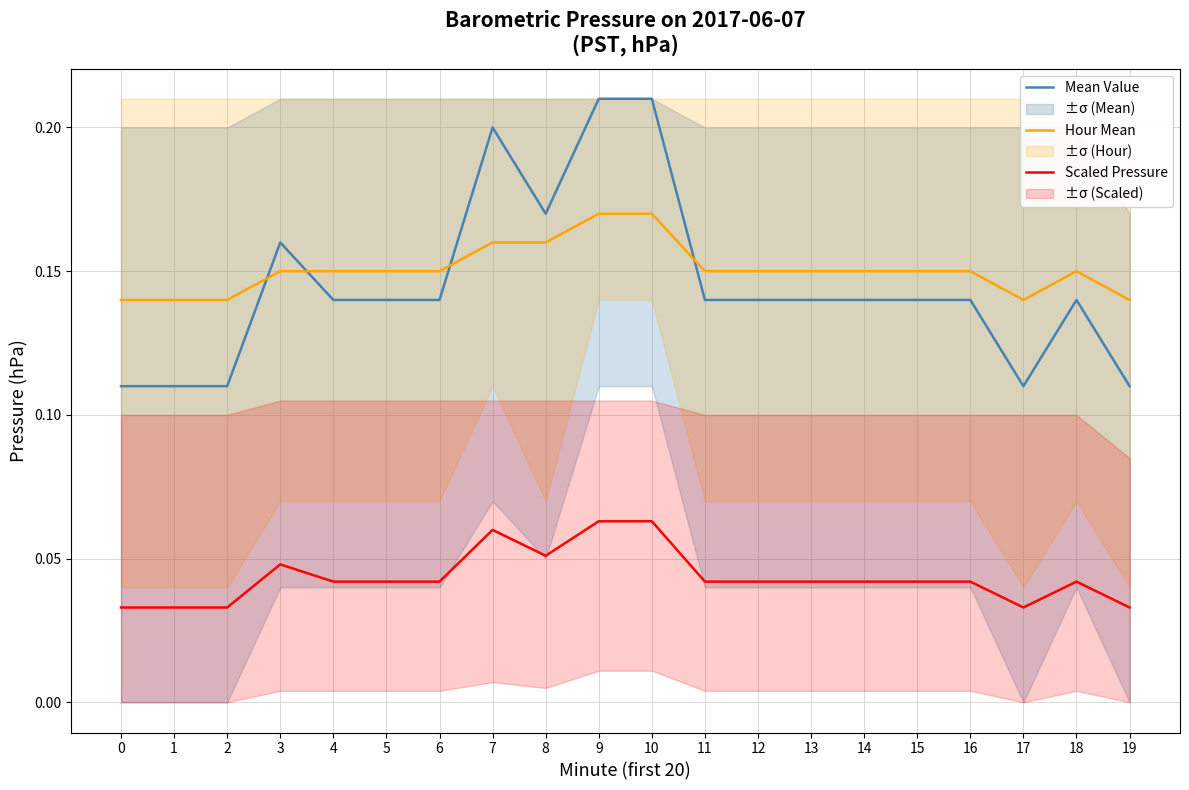

Which series has the largest total across all categories?

Hour Mean